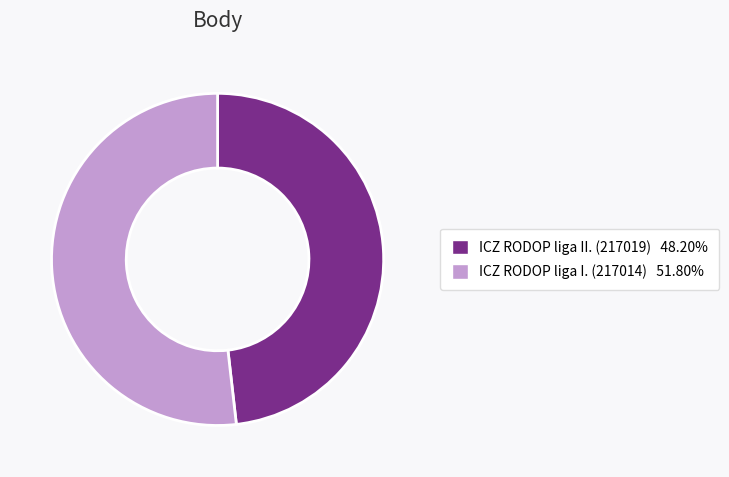

Do ICZ RODOP liga I. (217014) 51.80% and ICZ RODOP liga II. (217019) 48.20% together represent more than half of the pie?

Yes